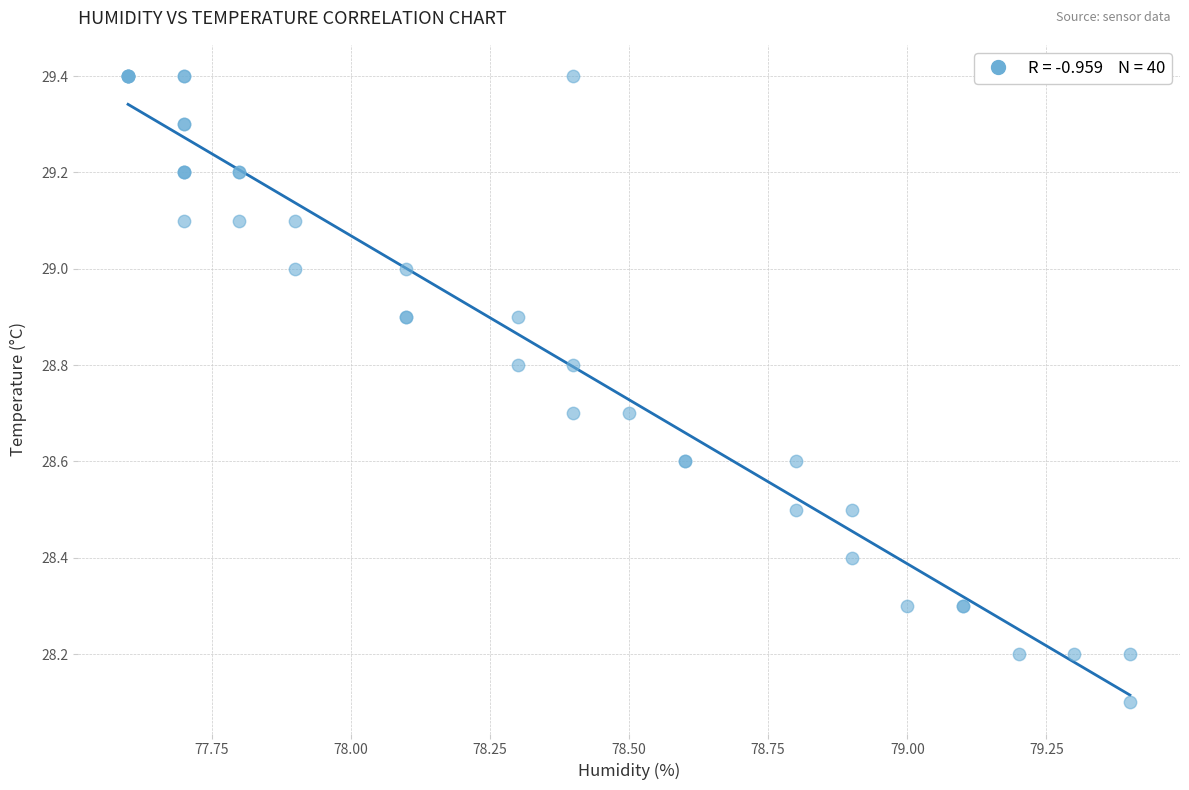

What Y value in the scatter plot is closest to 28?

28.1